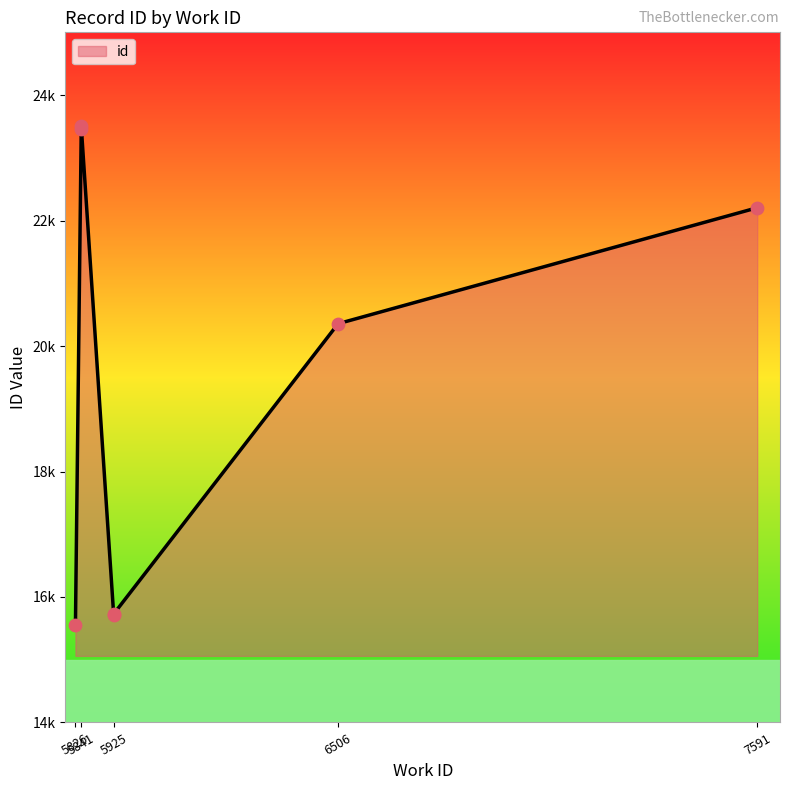

Approximately how many times larger is the value at 7591 compared to 5925?

1.4